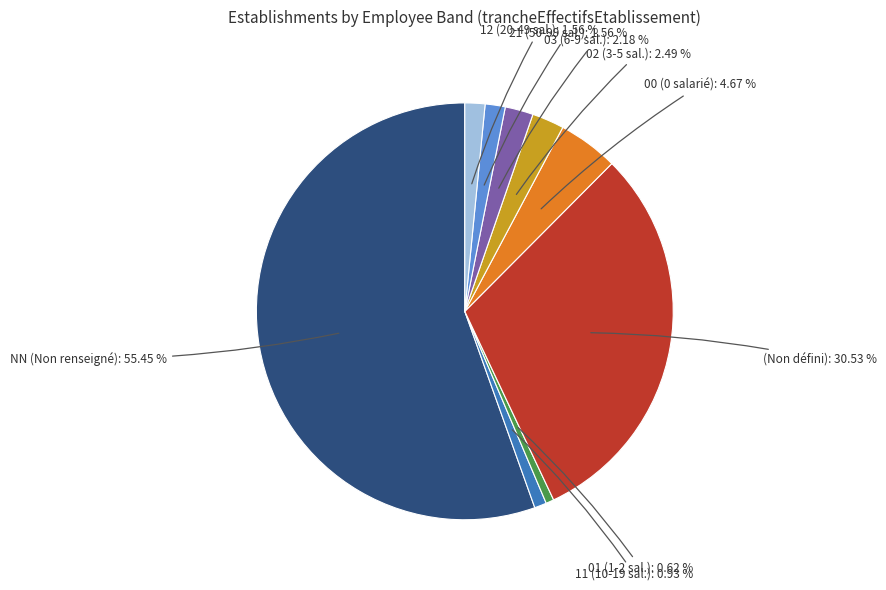

Approximately how many times larger is the value at 03 (6-9 sal.) compared to 12 (20-49 sal.)?

1.4